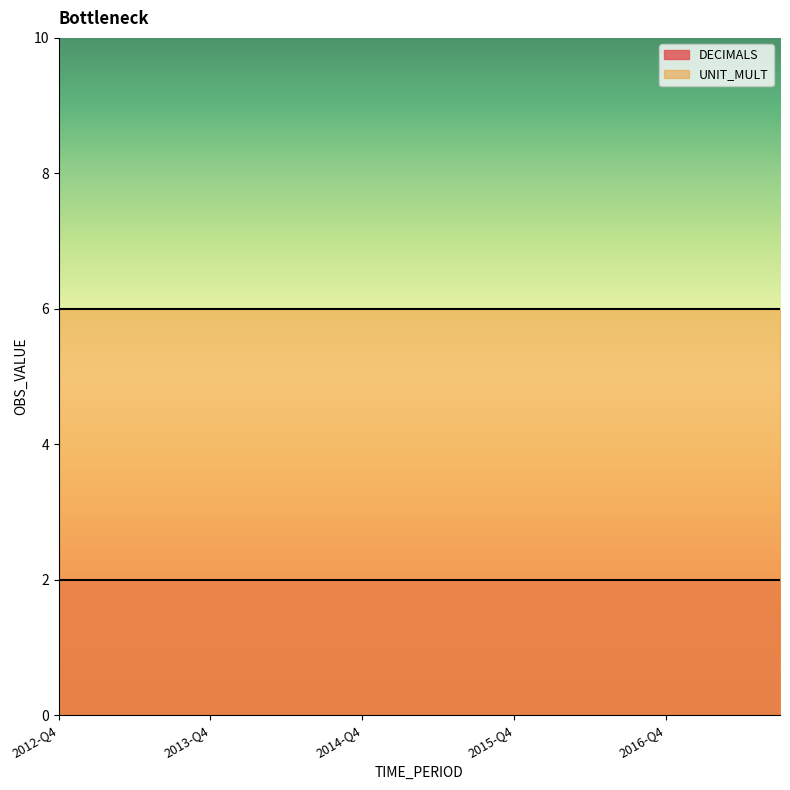

What is the smallest value displayed?

2